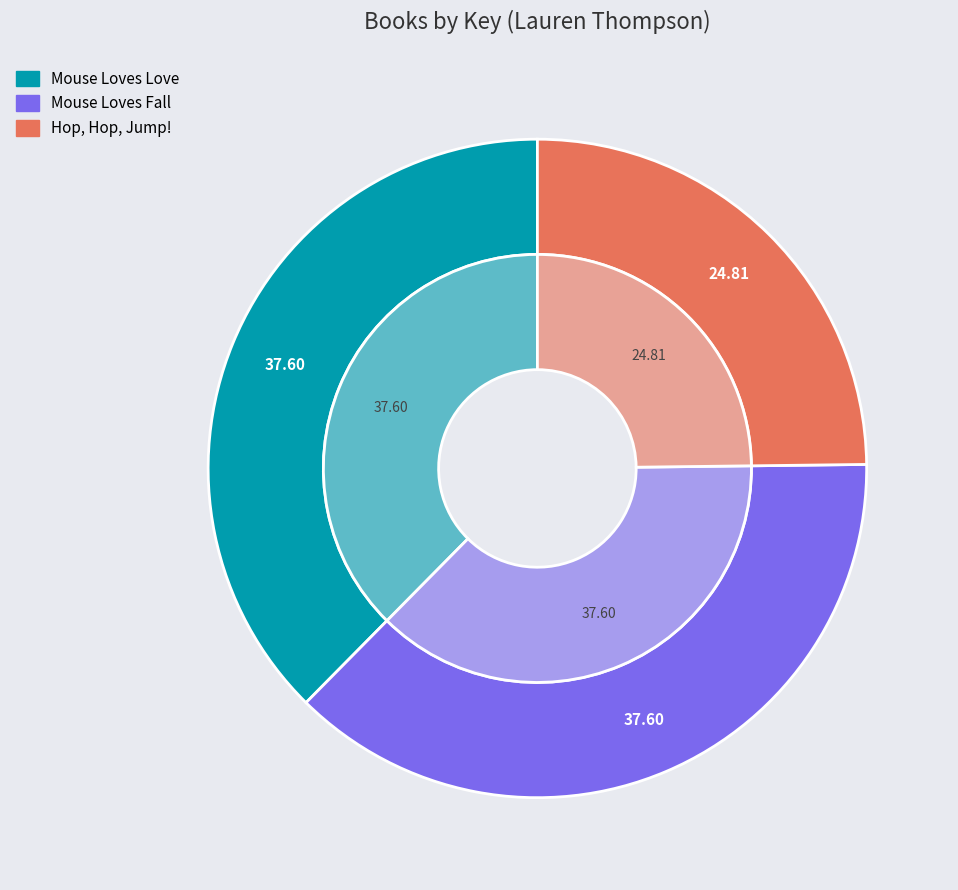

Rank the categories by value from highest to lowest.

Mouse Loves Love, Mouse Loves Fall, Hop, Hop, Jump!